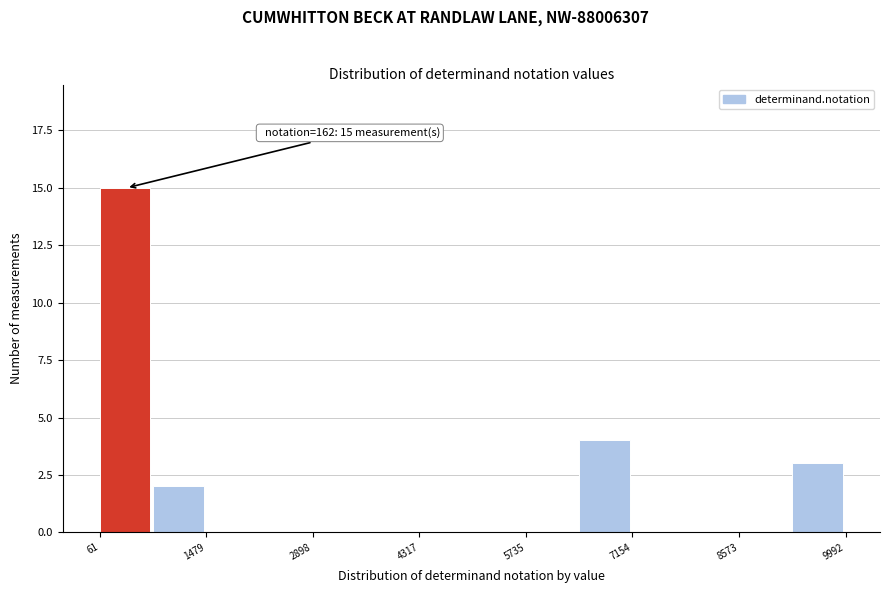

Read against the x-axis, roughly where is the centre of the tallest bar?

400